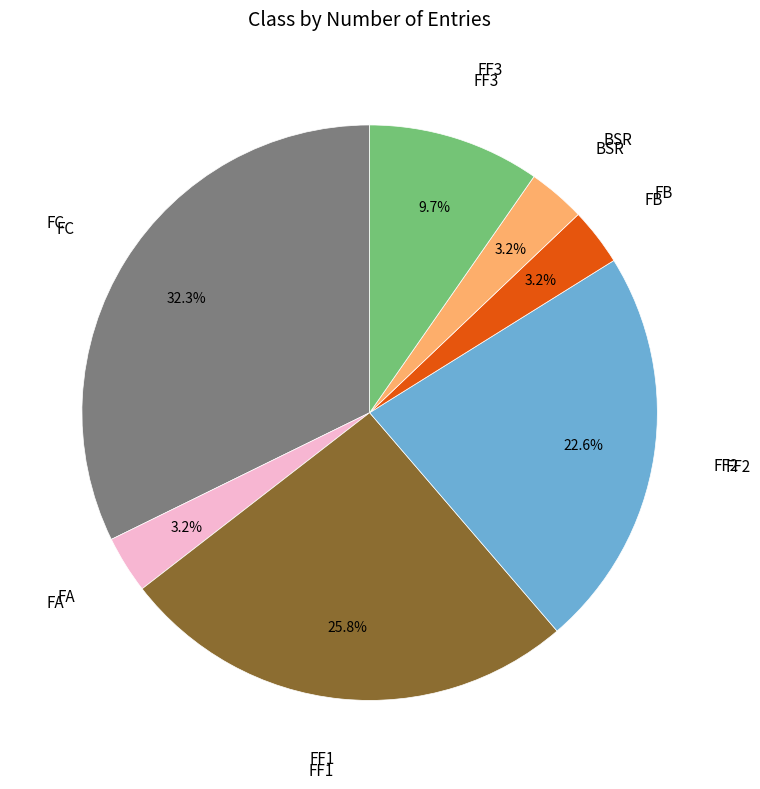

Does FF2 account for over 50% of the chart?

No